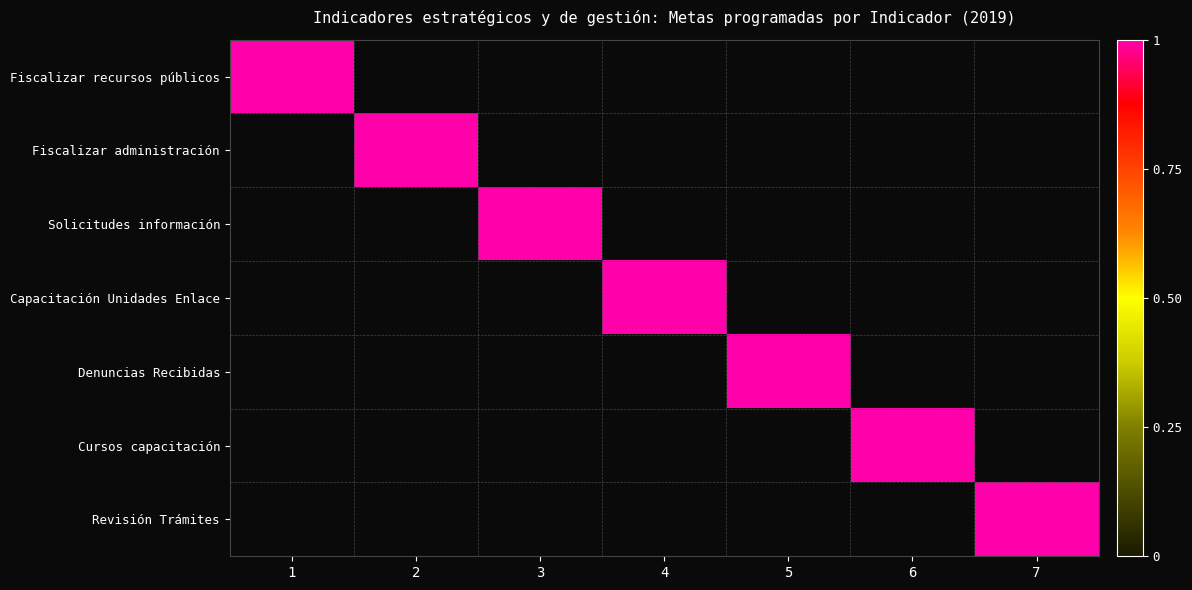

True or false: Cursos de capacitación realizados has a value of 0 at Denuncias Recibidas.

True